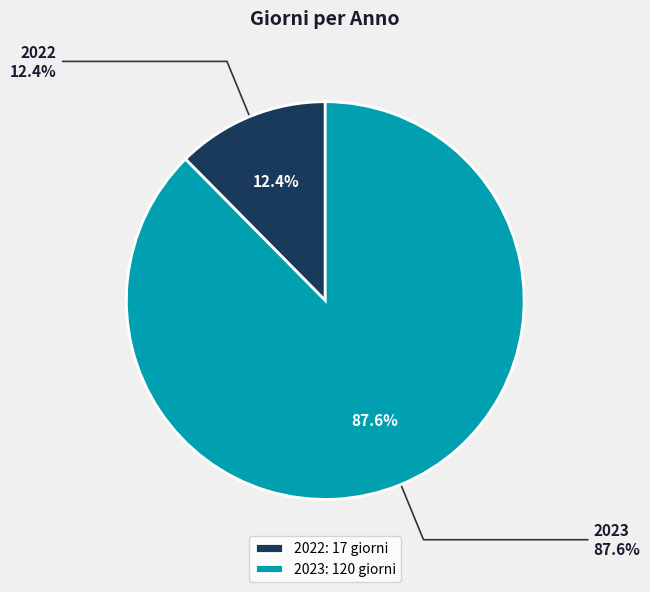

How many segments does this pie chart have?

2